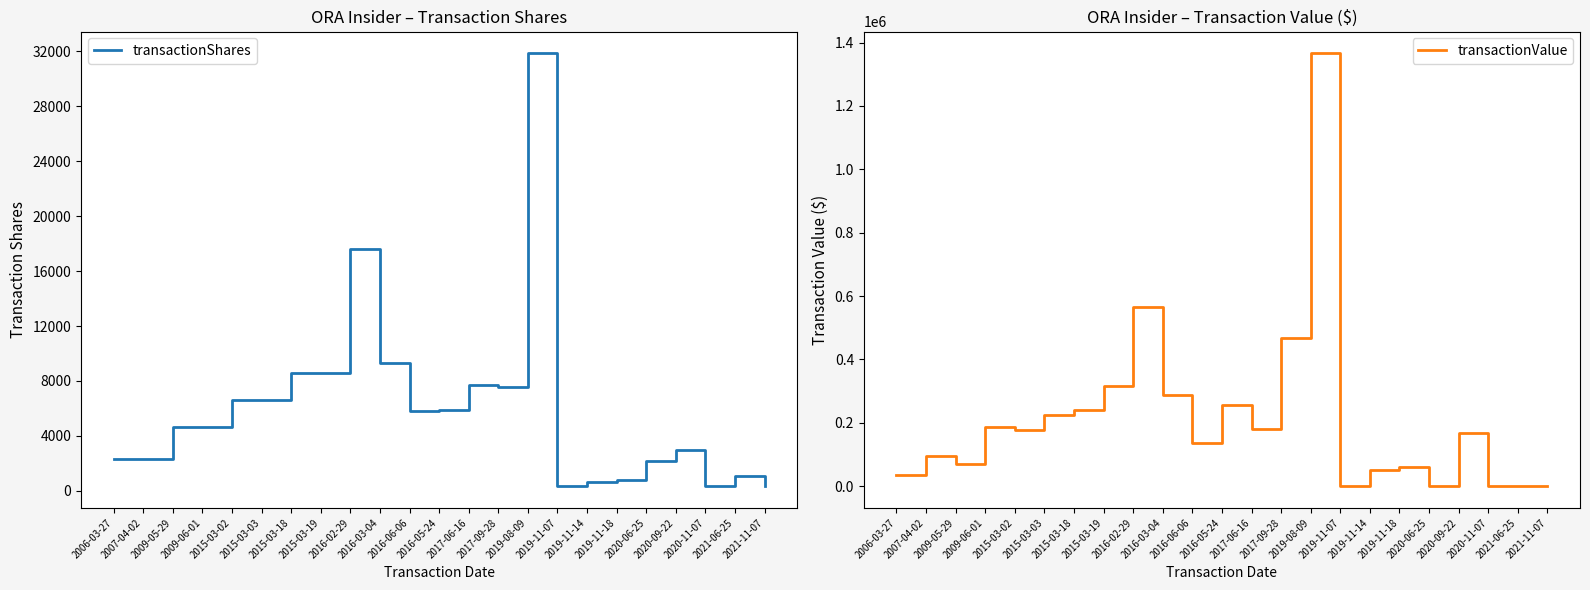

Rank the series at 2020-06-25 from highest to lowest value.

transactionShares, transactionValue